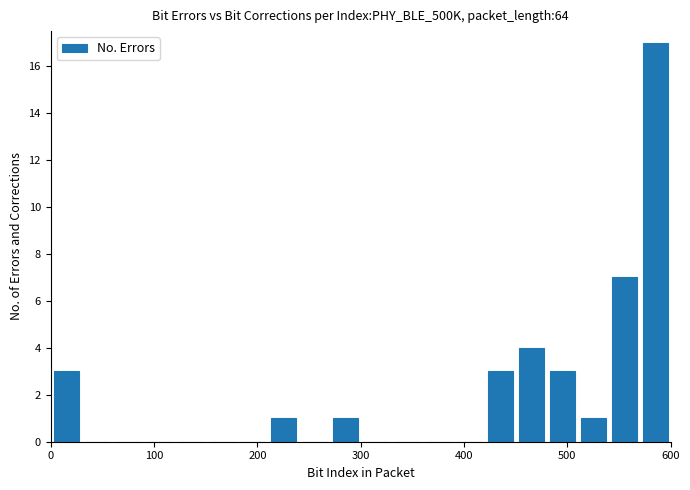

Around what value on the x-axis is the tallest bar? Give the approximate position of its centre, as read against the axis.

590